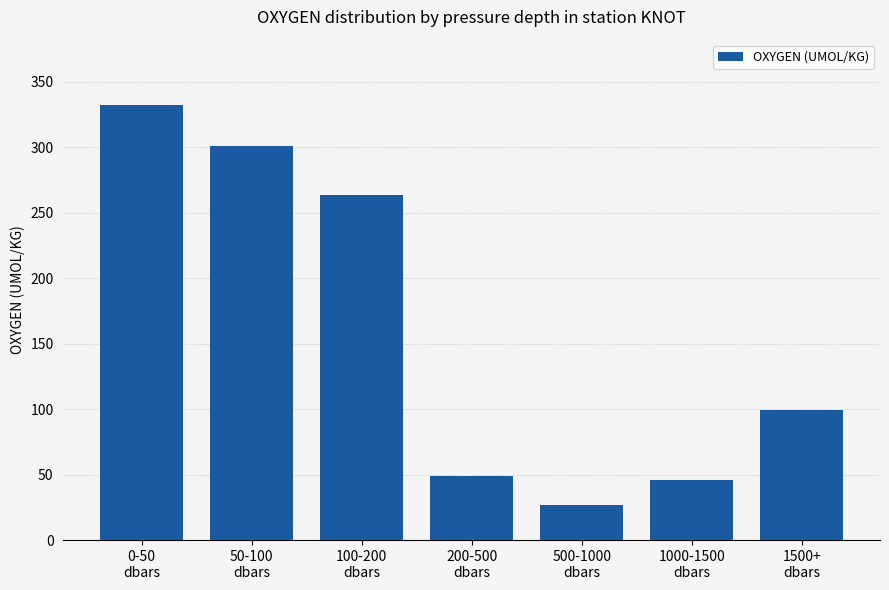

What is the sum of the values at 500-1000
dbars and 0-50
dbars?

359.0